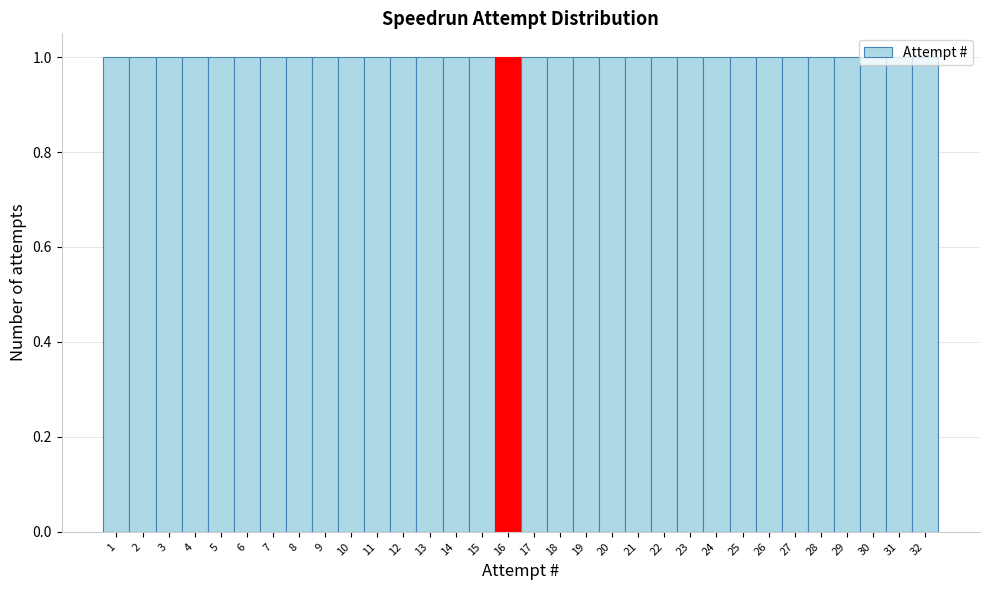

What is the height of the bar covering 29.5 to 30.5 on the x-axis? The values are not printed on the chart, so give them approximately, as read against the axis.

1